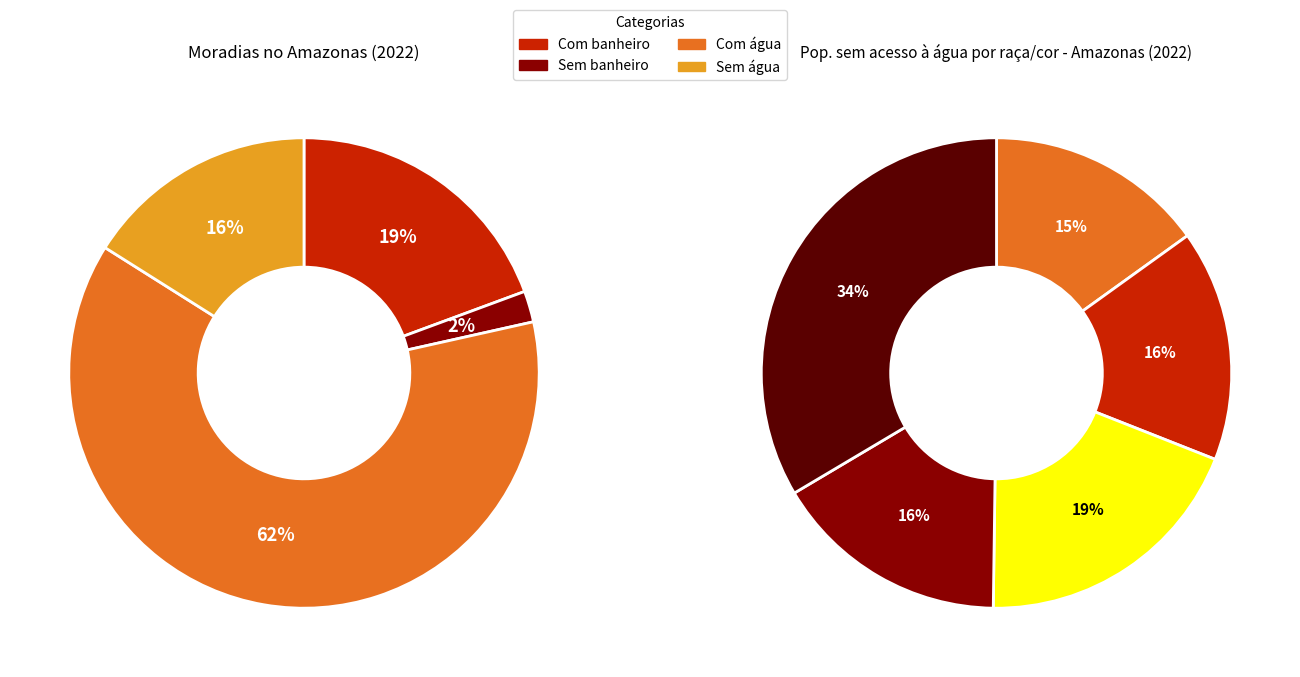

The População sem acesso à água slice represents 16% of the pie. True or false?

False